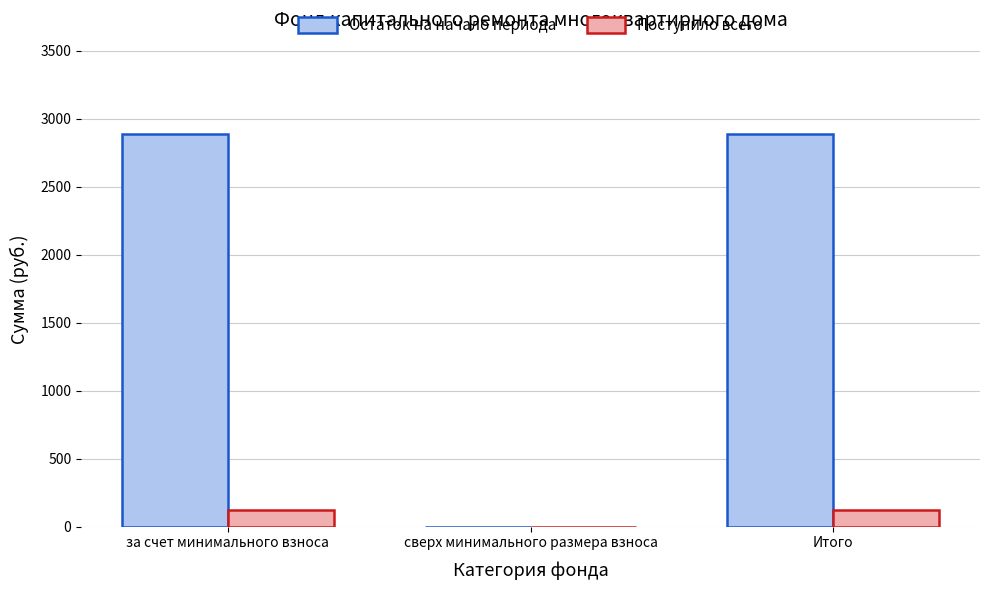

Which series changed the most between за счет минимального взноса and сверх минимального размера взноса?

Остаток на начало периода